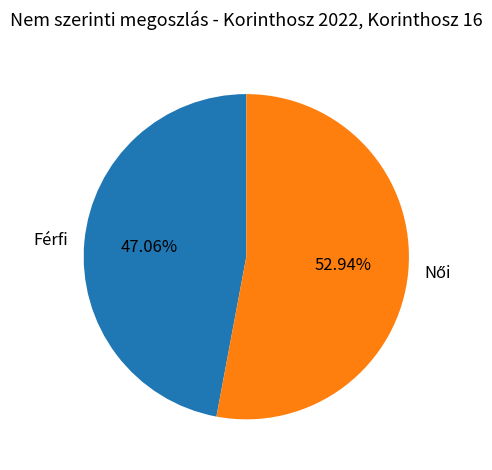

Which category has the smallest portion of the pie?

Férfi